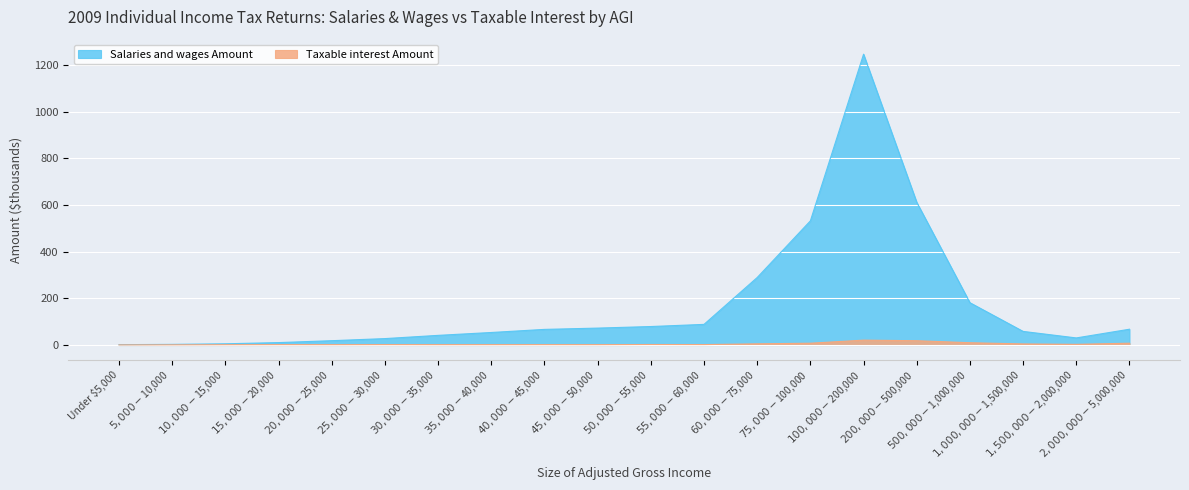

True or false: Salaries and wages Amount and Taxable interest Amount intersect in this chart.

False